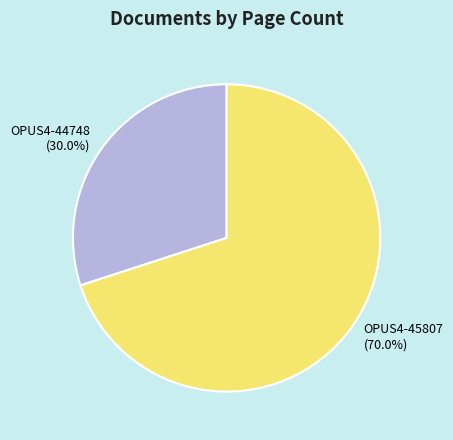

Is it true that OPUS4-44748 is 45% of the pie?

False